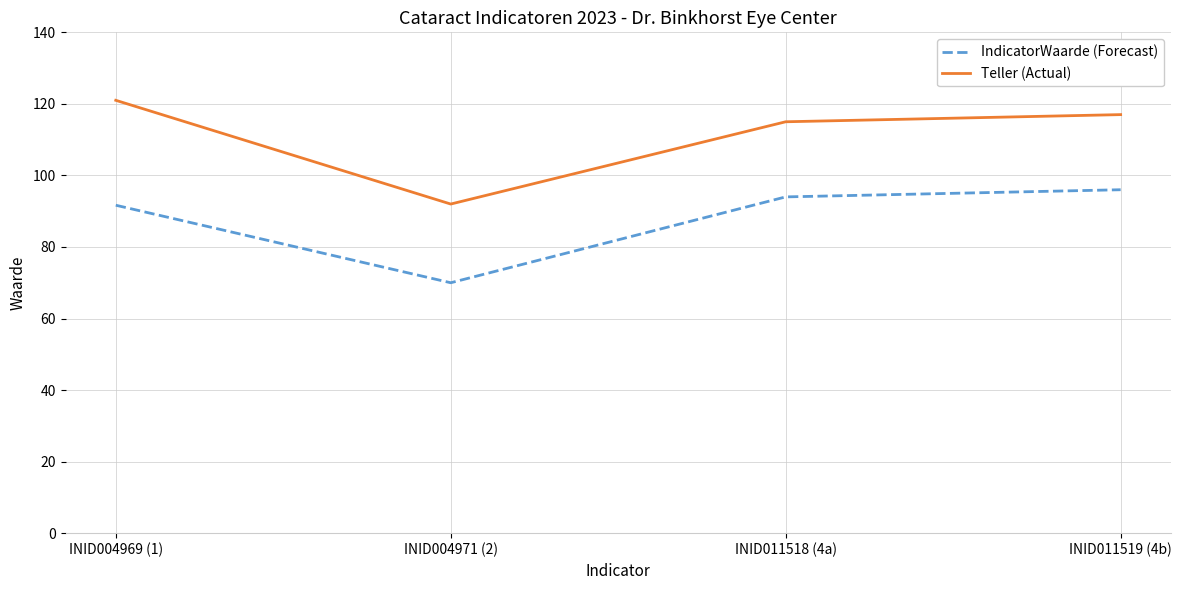

True or false: Teller (Actual) and IndicatorWaarde (Forecast) cross at least once.

False